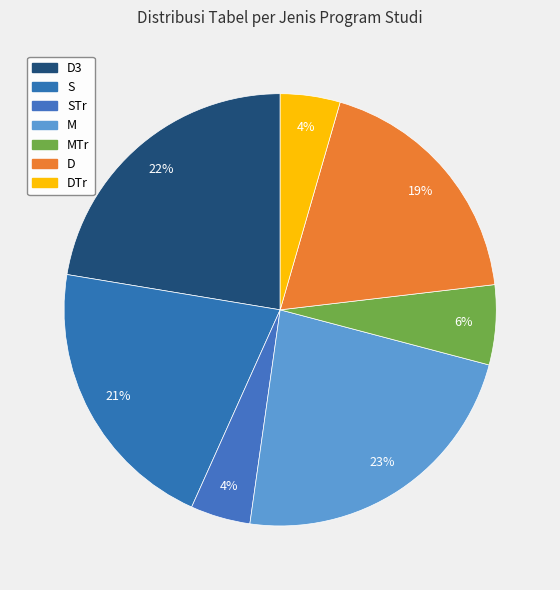

Rank the categories by value from highest to lowest.

M, D3, S, D, MTr, STr, DTr